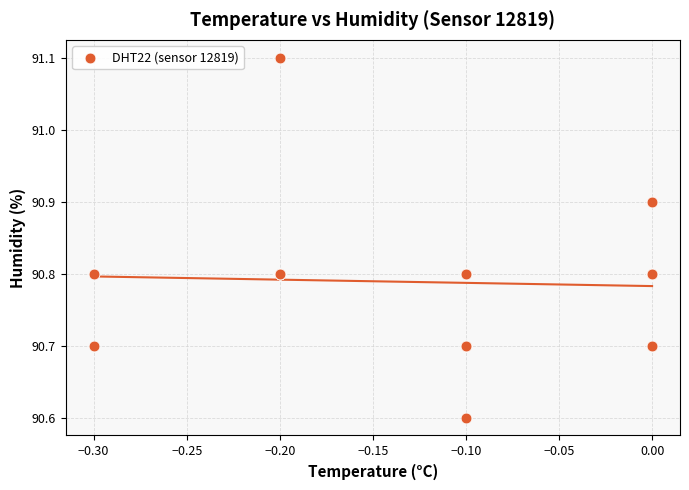

What Y value in the scatter plot is closest to 90?

90.6